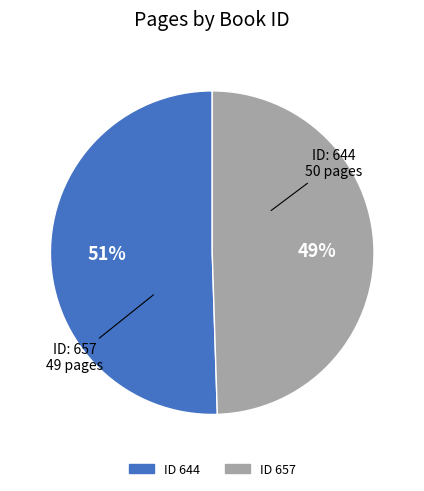

To the nearest percent, what is the average slice percentage?

50%